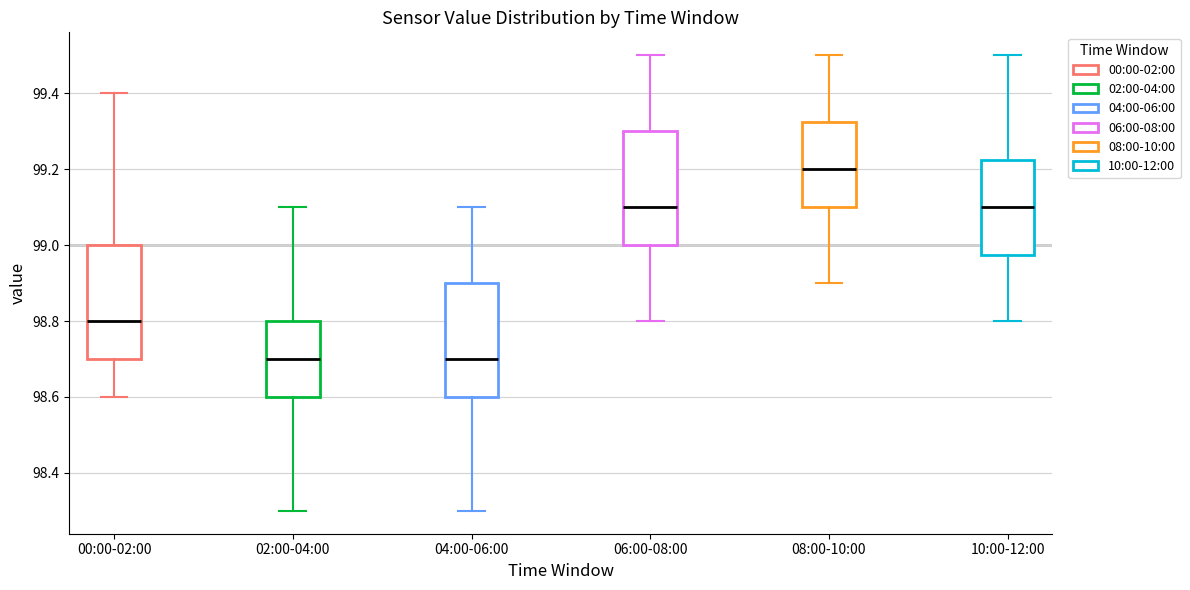

Reading left to right, read every box against the y-axis: the position of its median line, the range the box covers, and the ends of its whiskers. The values are not printed on the chart, so give them approximately, as read against the axis.

00:00-02:00: median 98.80, box 98.70 to 99.00, whiskers 98.60 to 99.40
02:00-04:00: median 98.70, box 98.60 to 98.80, whiskers 98.30 to 99.10
04:00-06:00: median 98.70, box 98.60 to 98.90, whiskers 98.30 to 99.10
06:00-08:00: median 99.10, box 99.00 to 99.30, whiskers 98.80 to 99.50
08:00-10:00: median 99.20, box 99.10 to 99.32, whiskers 98.90 to 99.50
10:00-12:00: median 99.10, box 98.98 to 99.22, whiskers 98.80 to 99.50